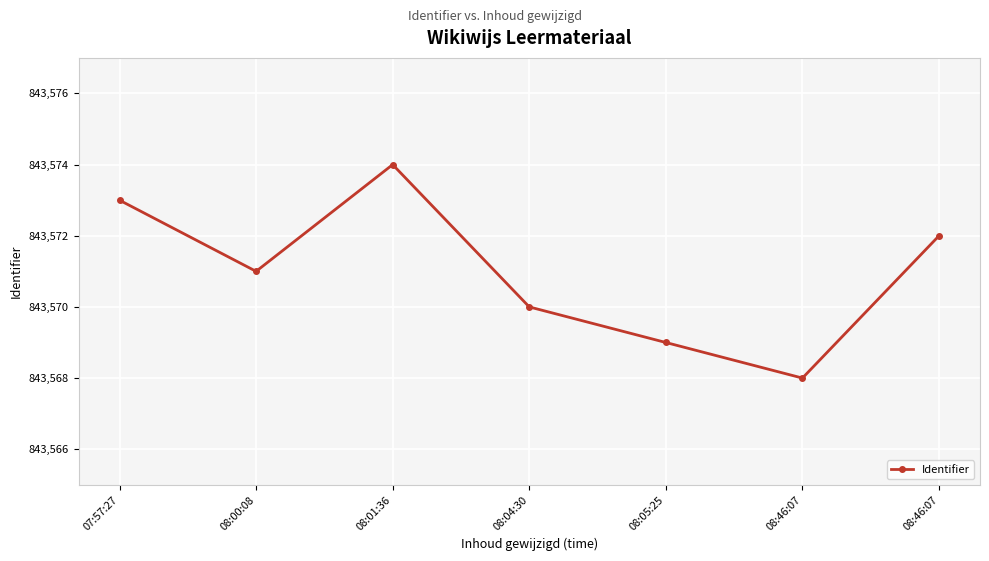

What is the label of the 4th point from the right?

08:04:30